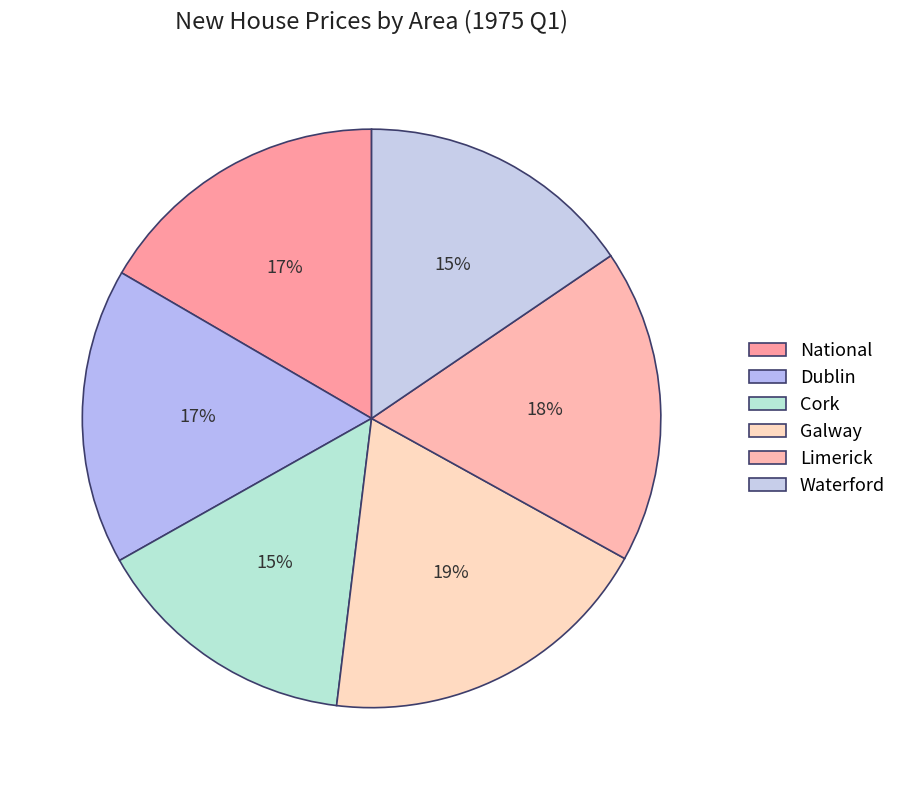

Does National account for over 50% of the chart?

No